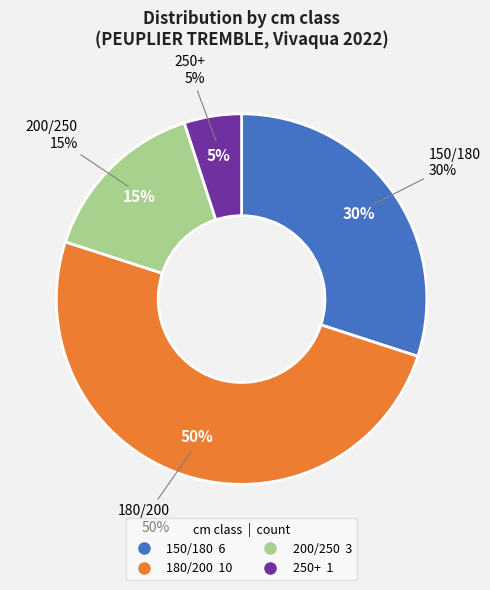

To the nearest percent, what is the difference between the 180/200 and 250+ slice percentages?

45%